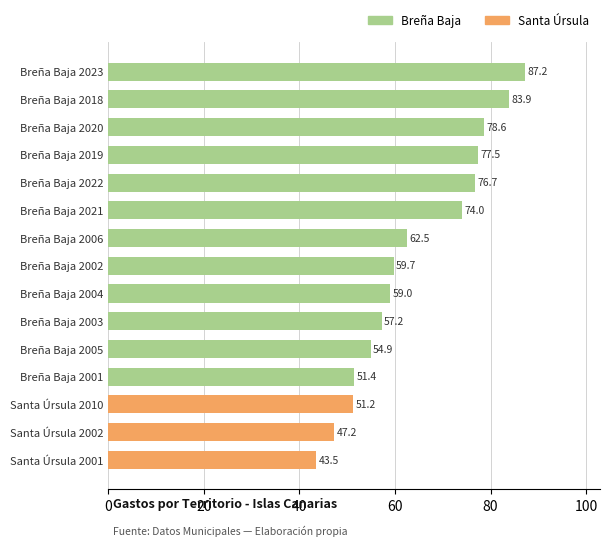

List the labels in order of value, smallest first.

Santa Úrsula 2001, Santa Úrsula 2002, Santa Úrsula 2010, Breña Baja 2001, Breña Baja 2005, Breña Baja 2003, Breña Baja 2004, Breña Baja 2002, Breña Baja 2006, Breña Baja 2021, Breña Baja 2022, Breña Baja 2019, Breña Baja 2020, Breña Baja 2018, Breña Baja 2023